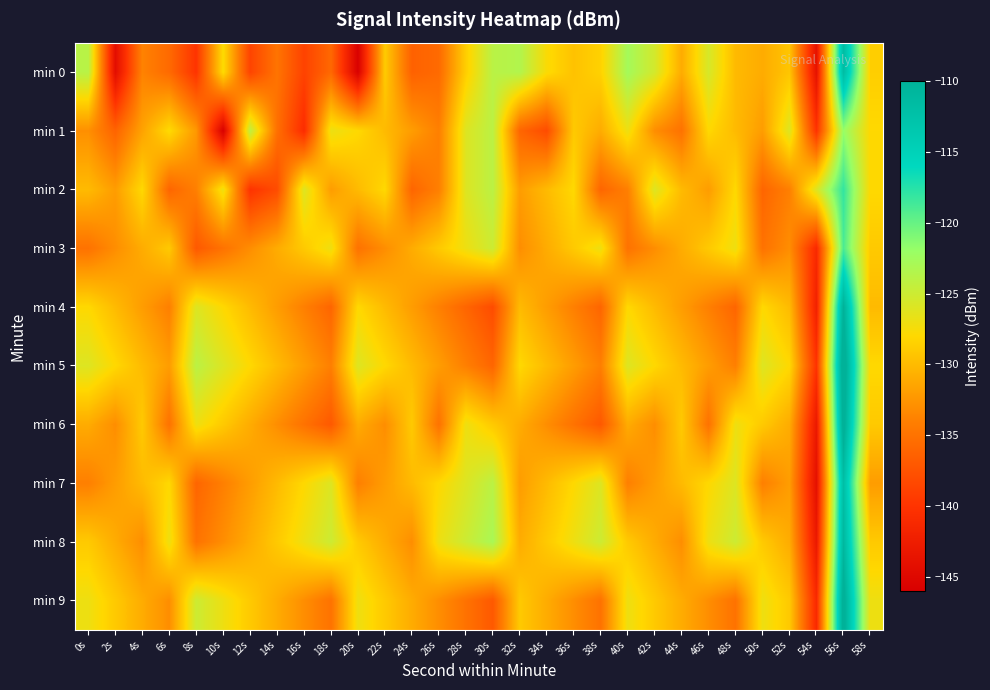

What is the total value across all series at 16s?

-1323.4